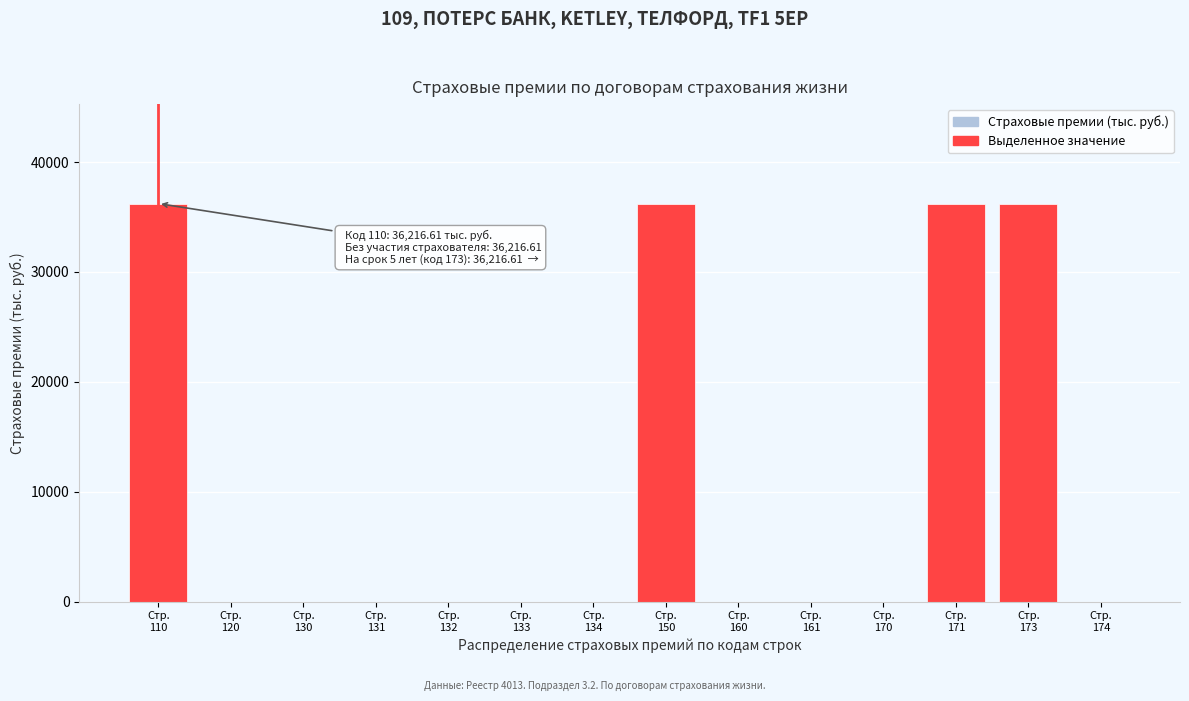

What is the greatest value displayed?

36216.6